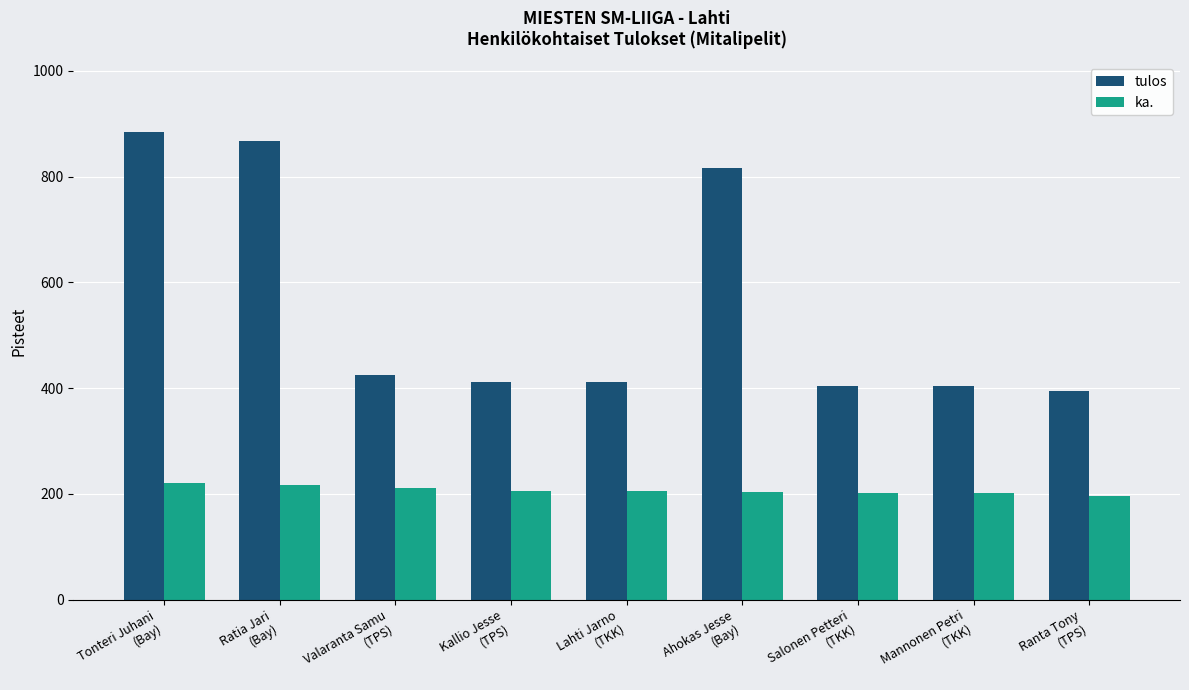

True or false: ka. has a value of 205.5 at Lahti Jarno
(TKK).

True